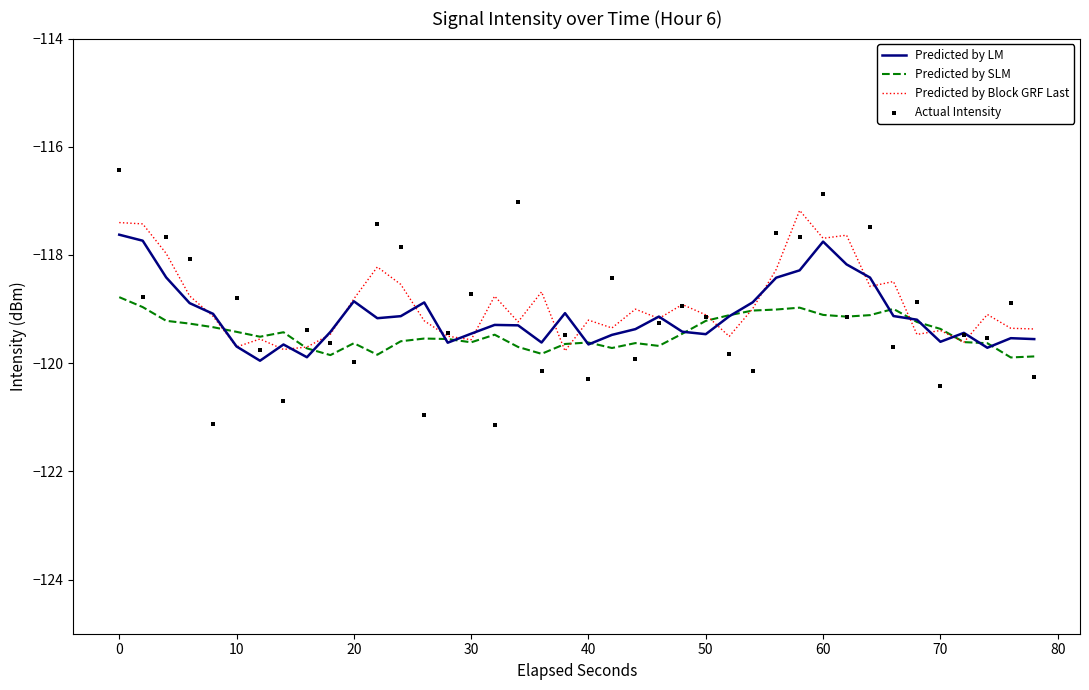

Is it true that Predicted by Block GRF Last equals -46.8 at 0?

False